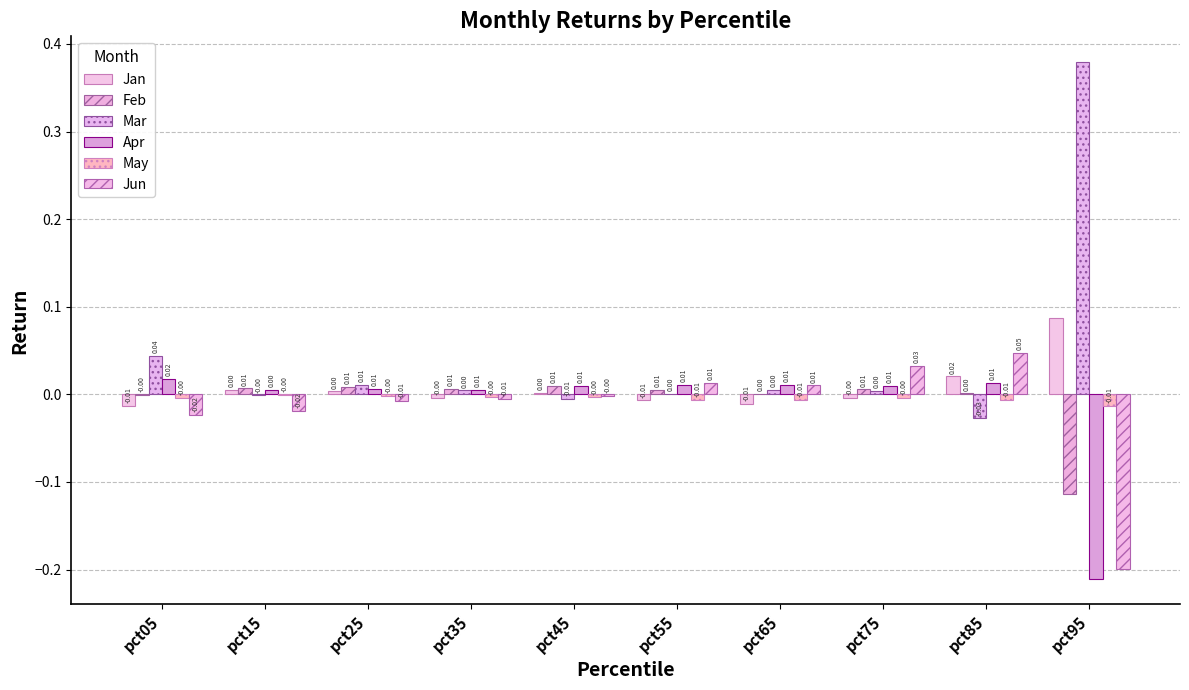

List the series in order of their peak value, highest first.

Mar, Jan, Jun, Apr, Feb, May